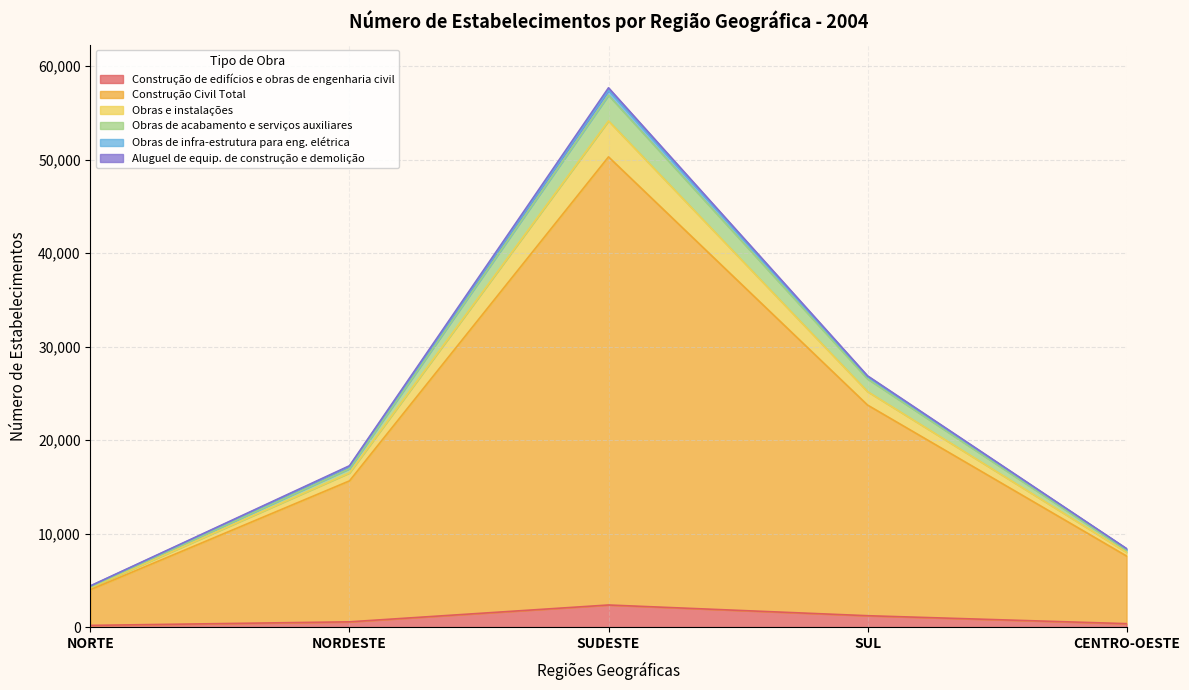

Does the chart have visible grid lines?

Yes